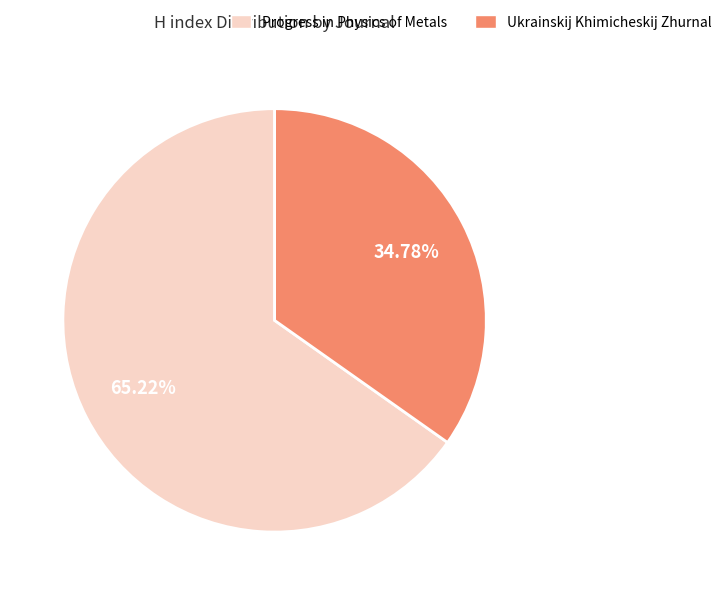

Combined, what portion of the pie is Progress in Physics of Metals and Ukrainskij Khimicheskij Zhurnal?

100.0%